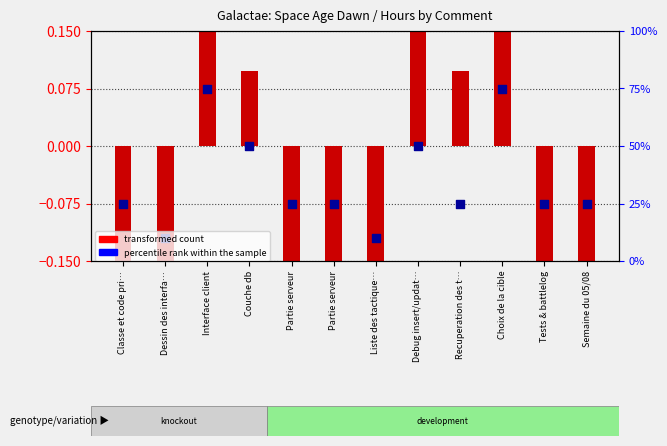

At which category is the sum across all series the highest?

Choix de la cible